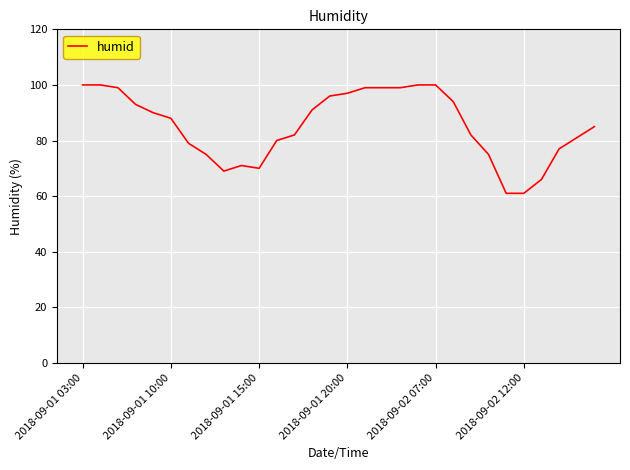

What is the maximum value shown in the chart?

100